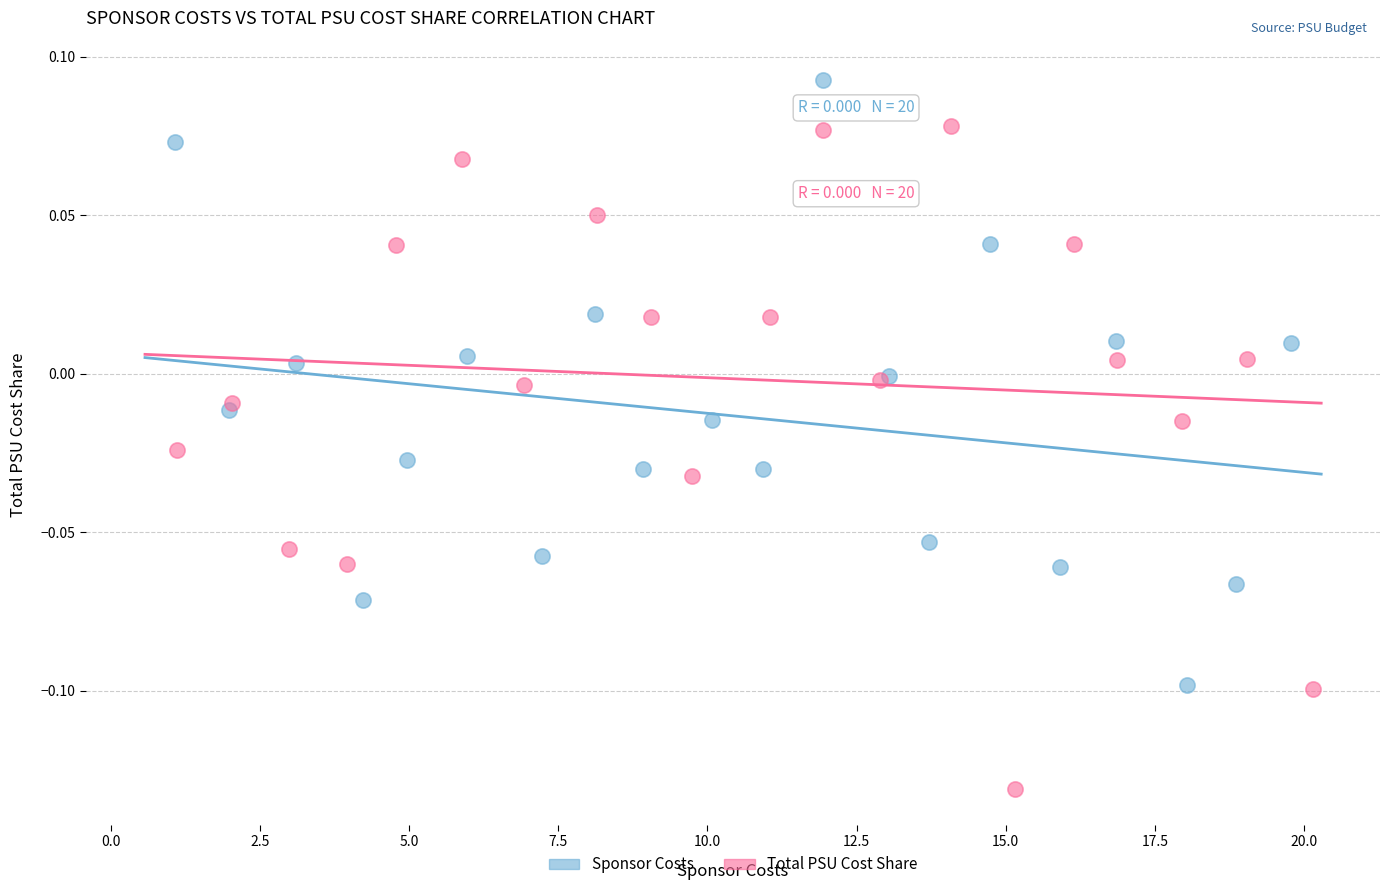

Which series has the largest Y range (max minus min)?

Total PSU Cost Share